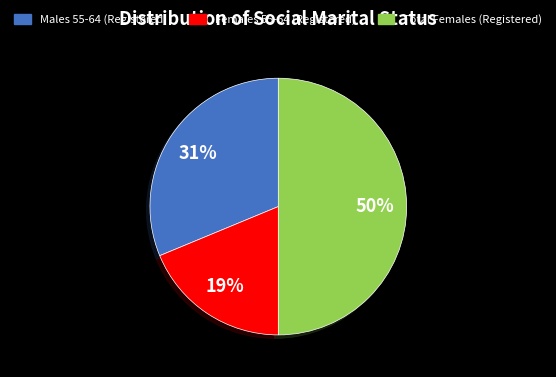

To the nearest percent, what is the difference between the largest and smallest slice percentages?

31%